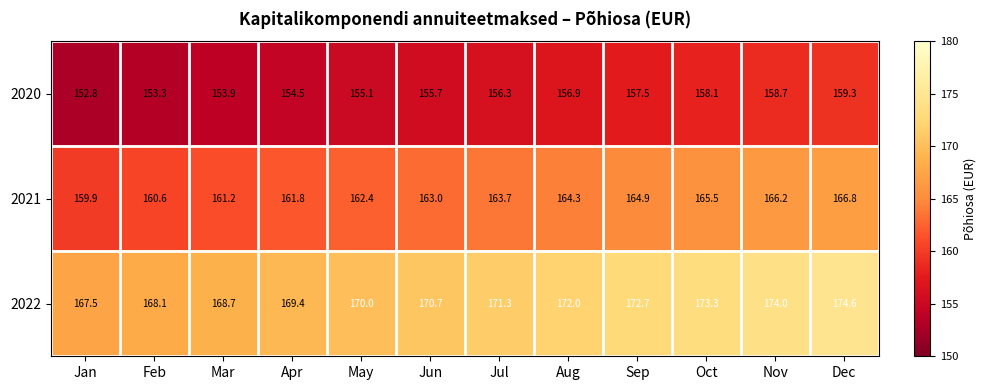

The value of 2020 at Jan is 152.8. True or false?

True